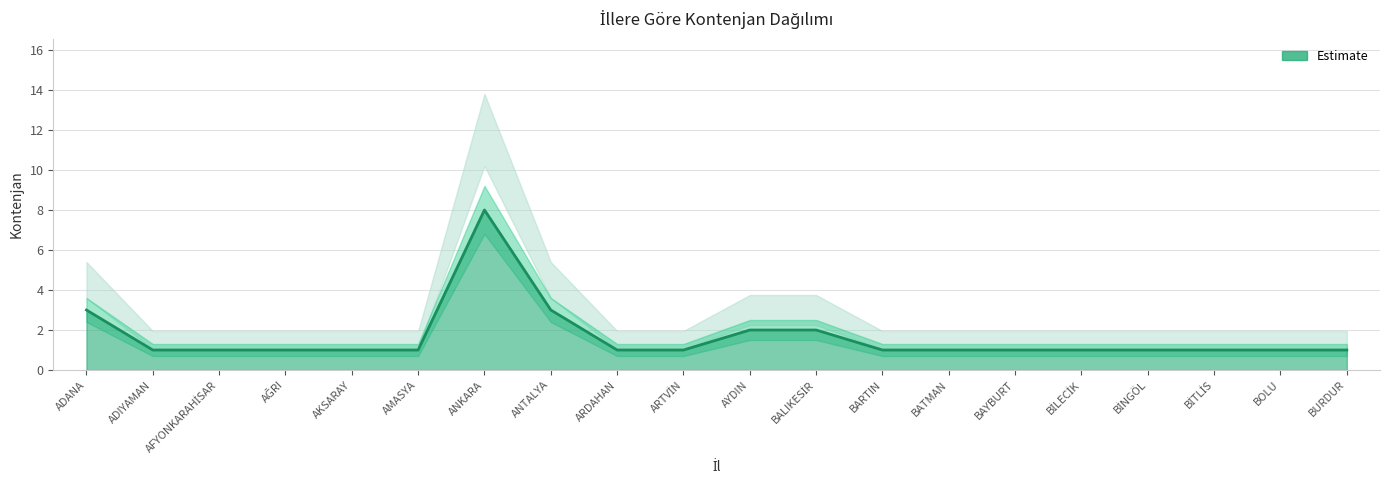

Reading left to right, list all the values displayed in this chart.

ADANA=3	ADIYAMAN=1	AFYONKARAHİSAR=1	AĞRI=1	AKSARAY=1	AMASYA=1	ANKARA=8	ANTALYA=3	ARDAHAN=1	ARTVİN=1	AYDIN=2	BALIKESİR=2	BARTIN=1	BATMAN=1	BAYBURT=1	BİLECİK=1	BİNGÖL=1	BİTLİS=1	BOLU=1	BURDUR=1